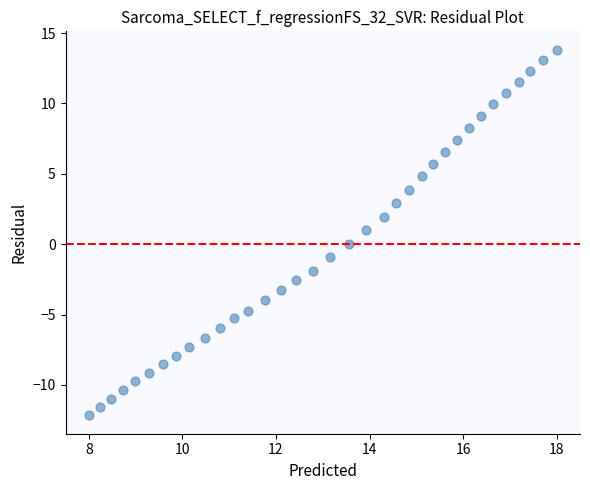

What is the range of Y values (max minus min)?

26.0